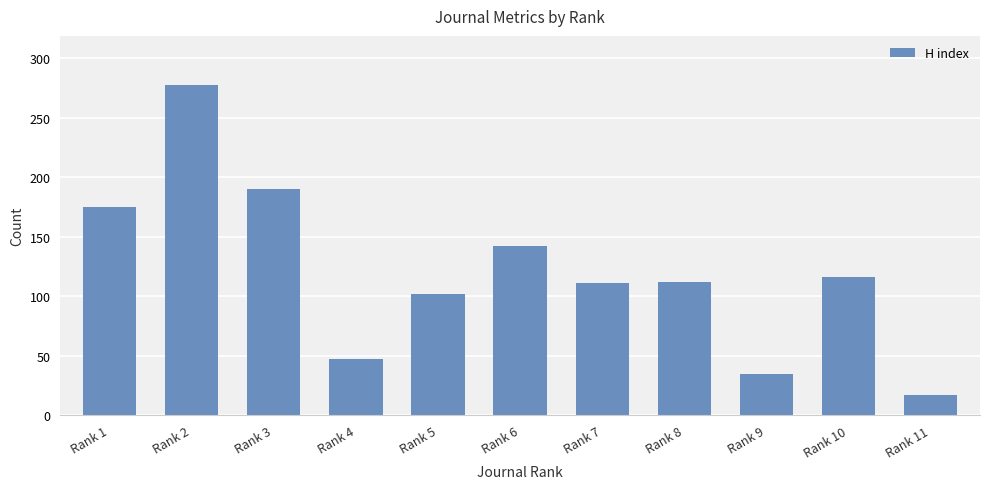

What is the sum of the values at Rank 11 and Rank 9?

52